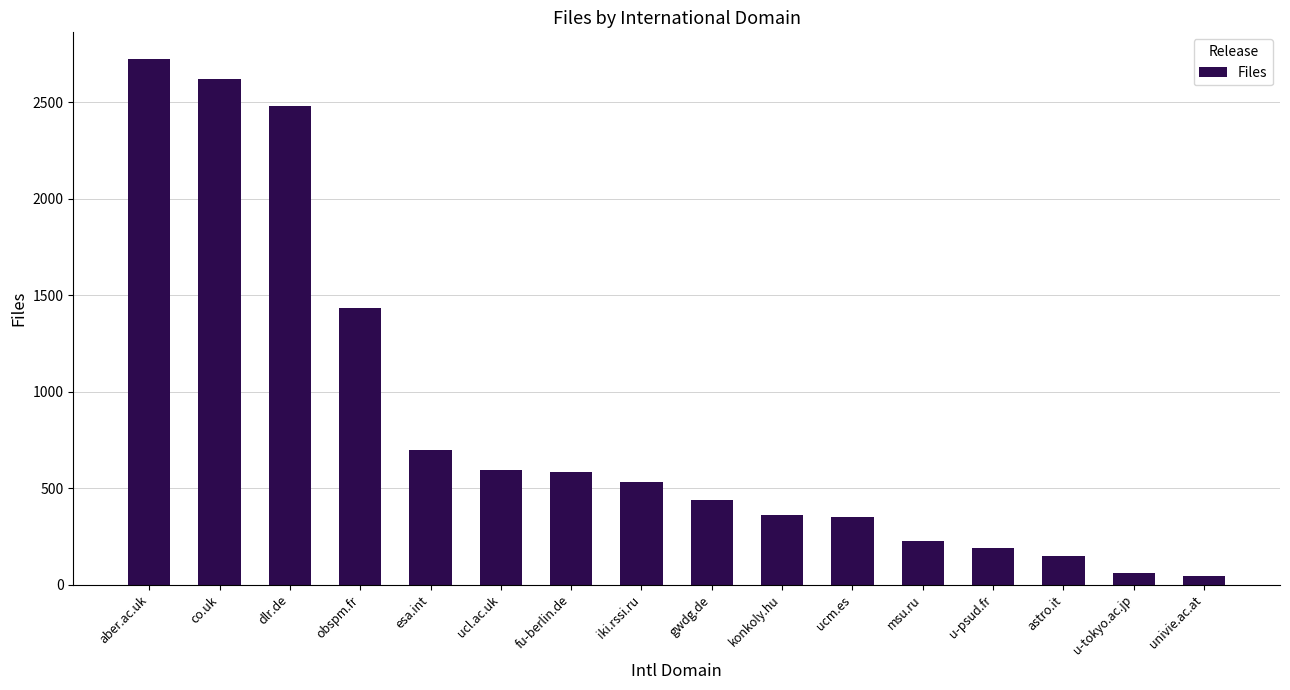

Between konkoly.hu and co.uk, which is larger?

co.uk